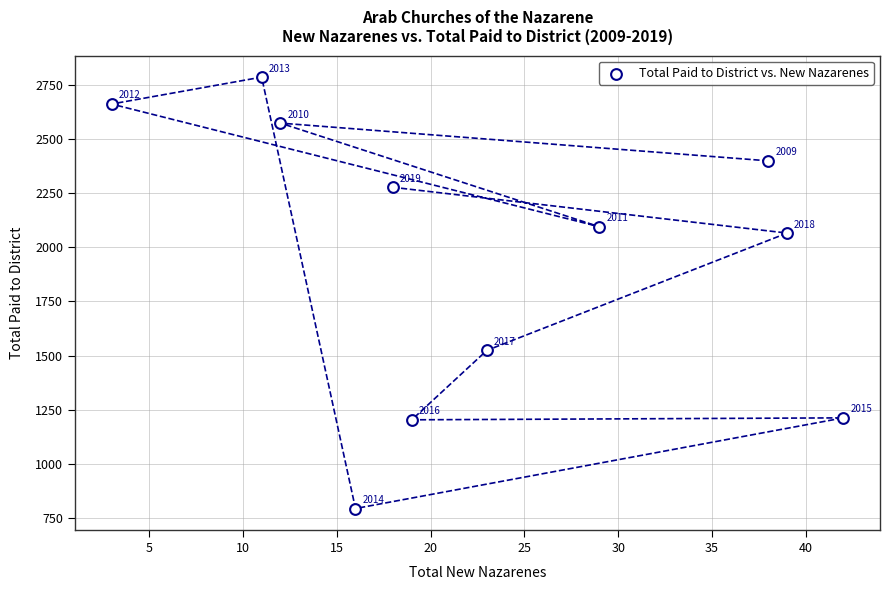

What is the average Y value?

1962